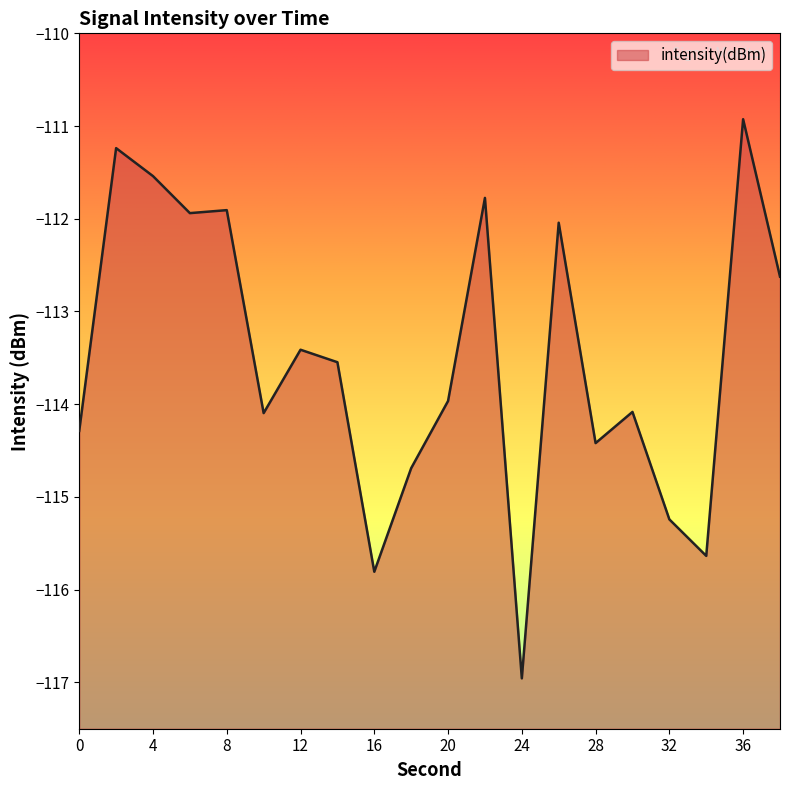

What is the value of the 2nd point from the left?

-111.2